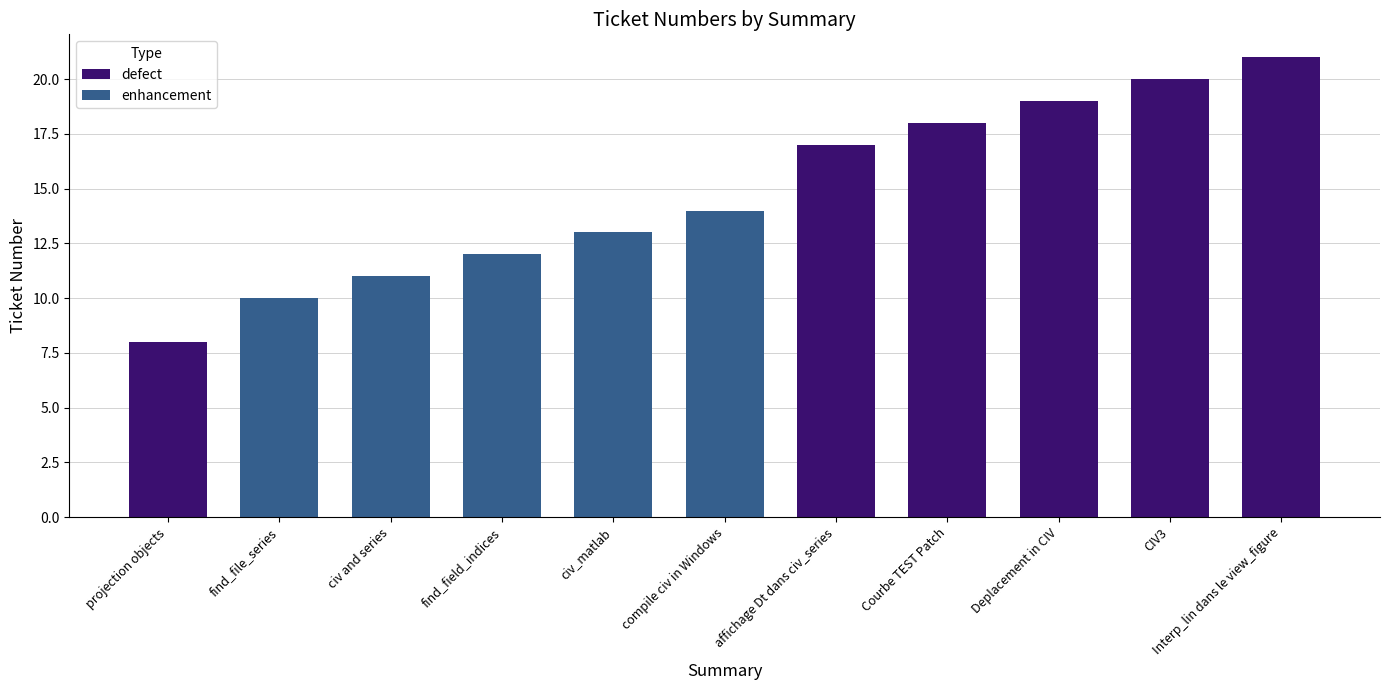

The chart shows a value of 20 at civ and series. True or false?

False